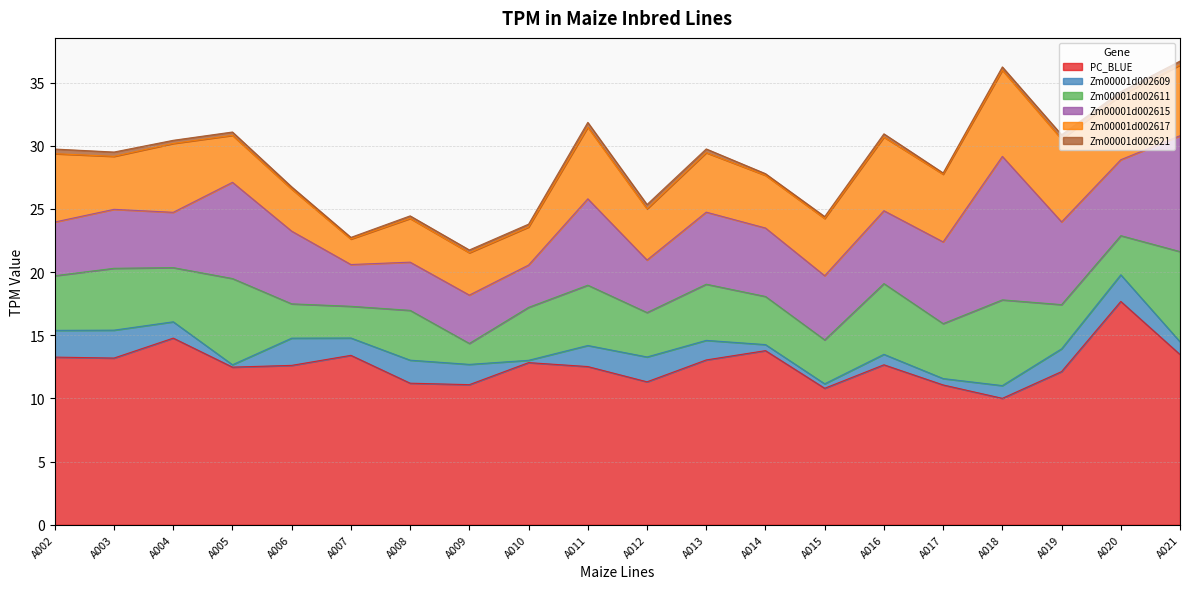

At which label does Zm00001d002611 first exceed 4?

A002